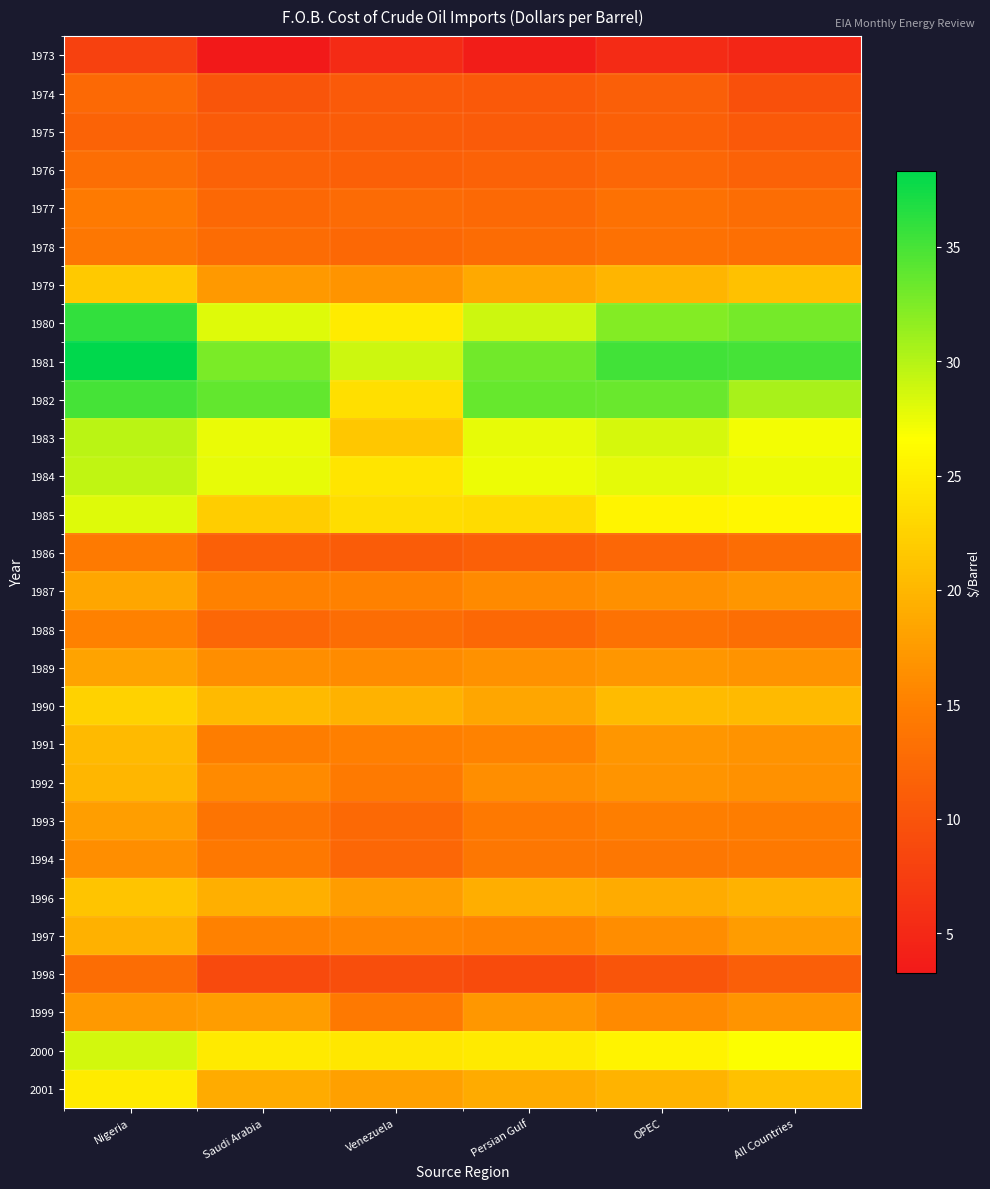

Which series has the largest total across all categories?

1981